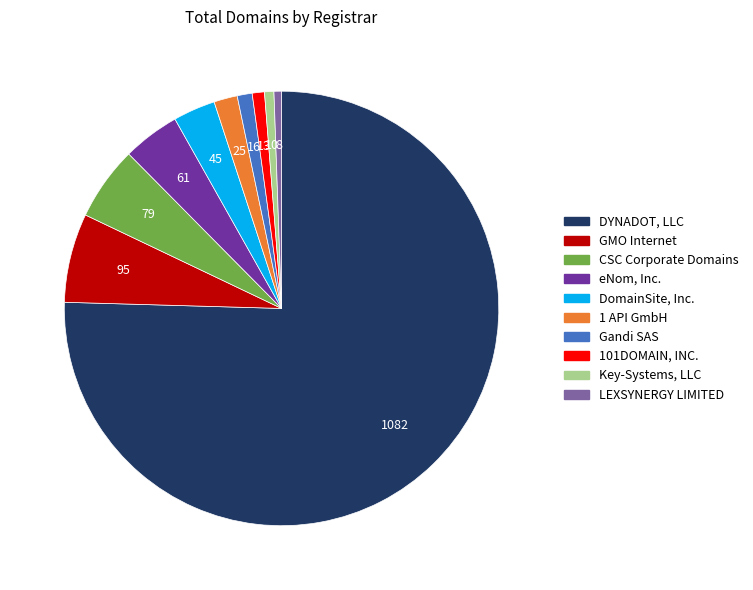

What is the ratio of the value at eNom, Inc. to the value at Gandi SAS?

3.8